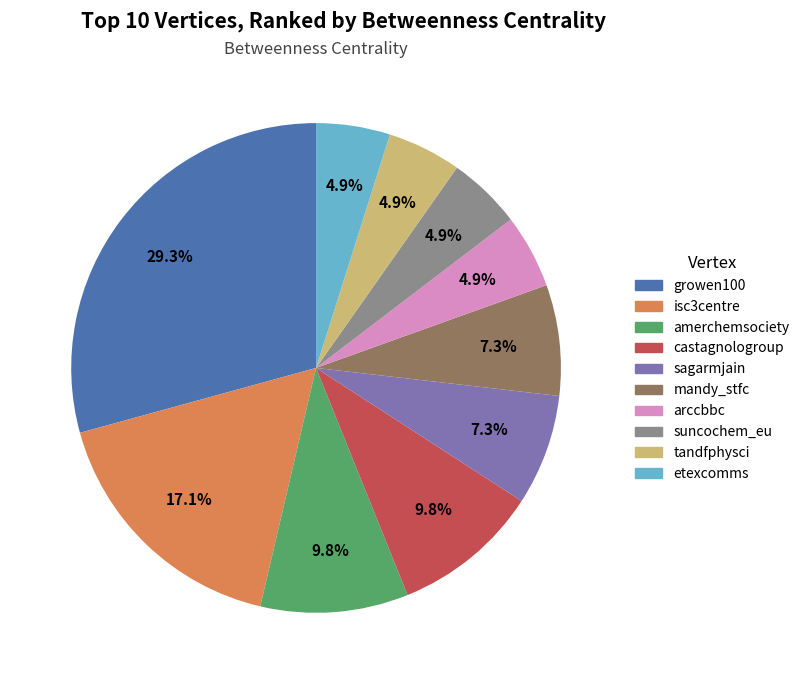

Which category has the biggest portion of the pie?

growen100